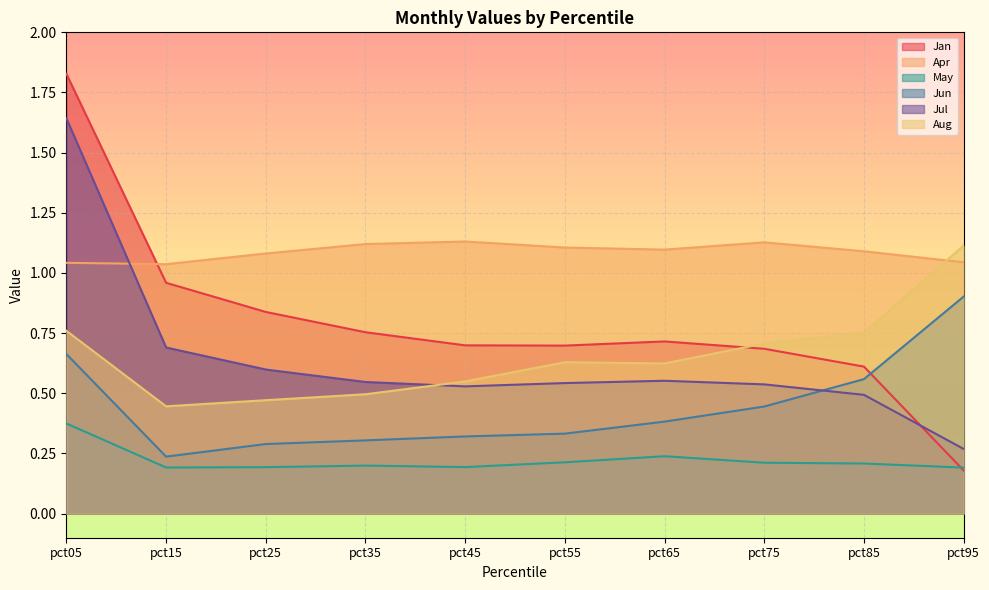

What is the difference between the highest and lowest values at pct35?

0.9